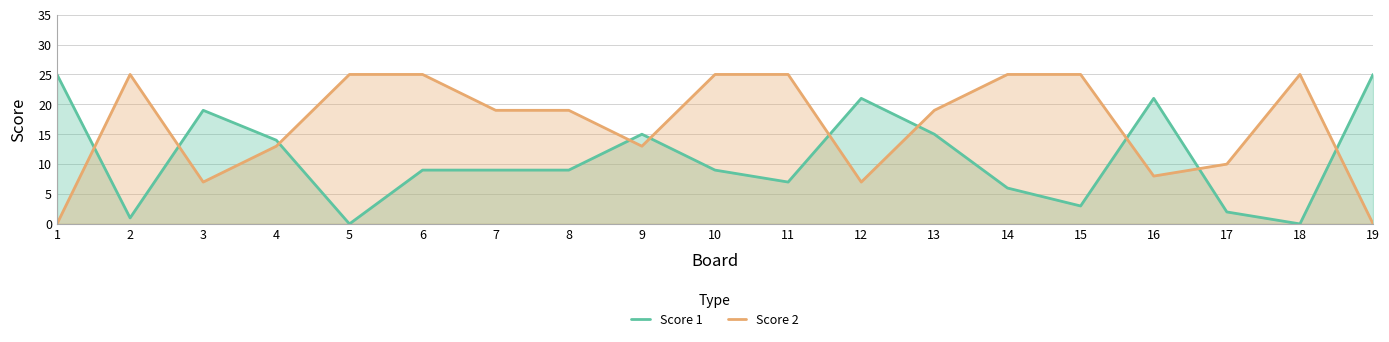

Count the number of data series in this chart.

2